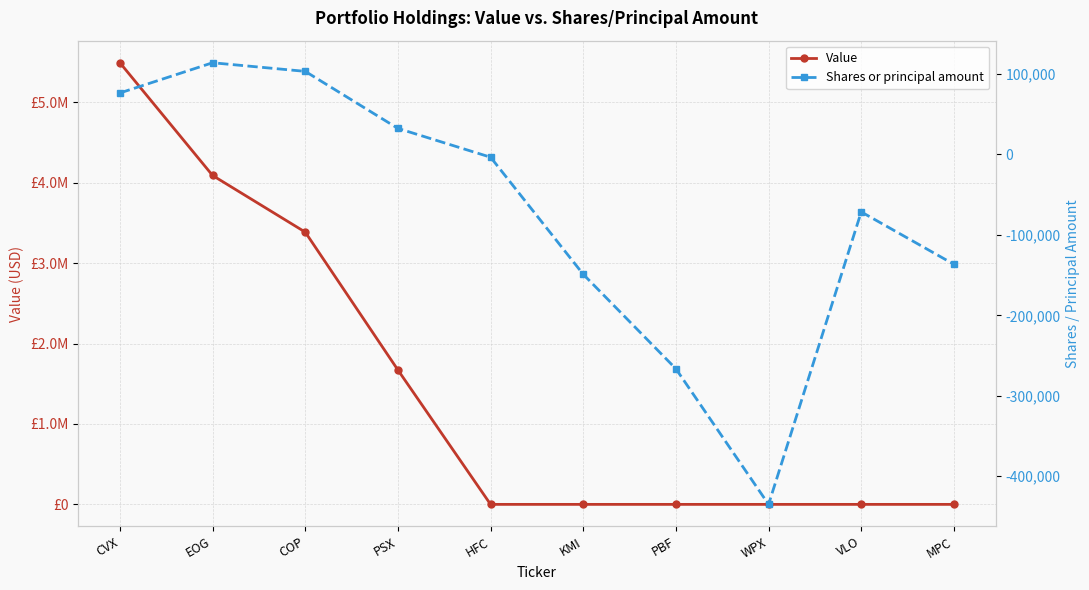

Which series has the largest total across all categories?

Value